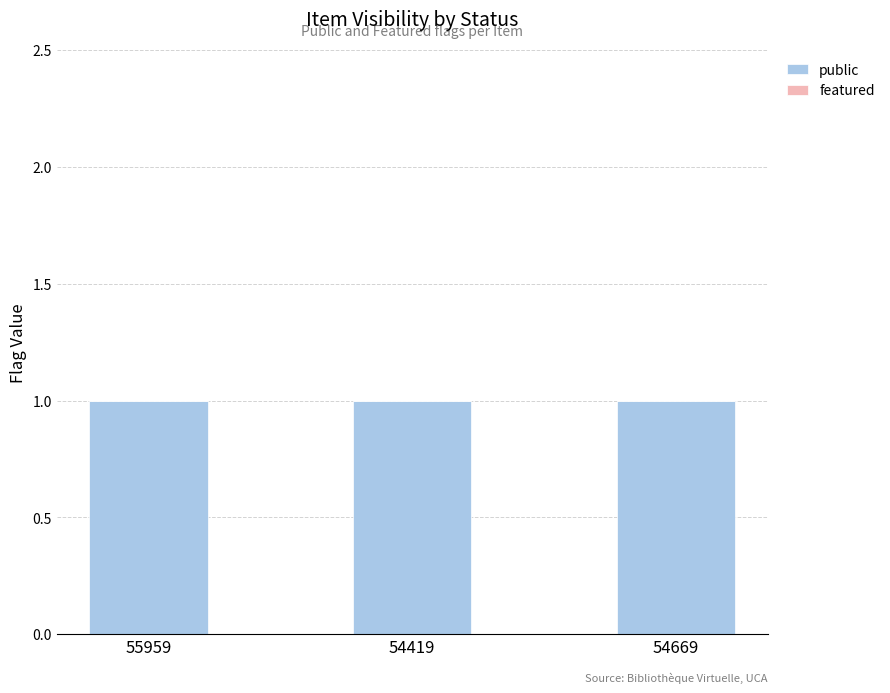

Reading right to left, list all the values displayed in this chart.

public: 54669=1	54419=1	55959=1
featured: 54669=0	54419=0	55959=0